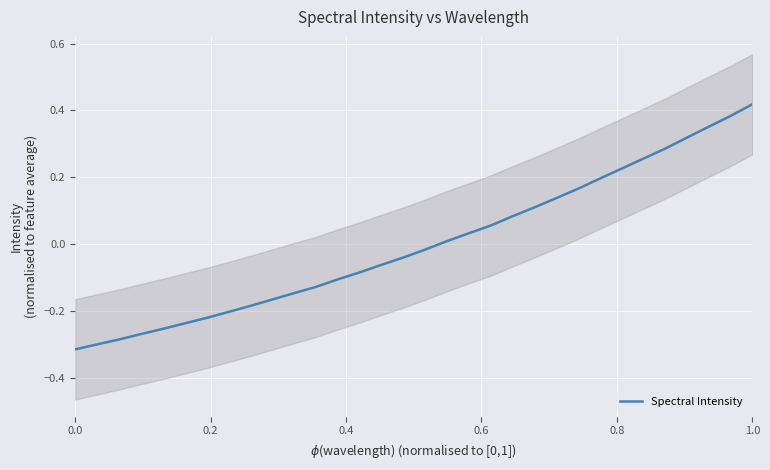

Which category has the highest value in the Spectral Intensity series?

1.0